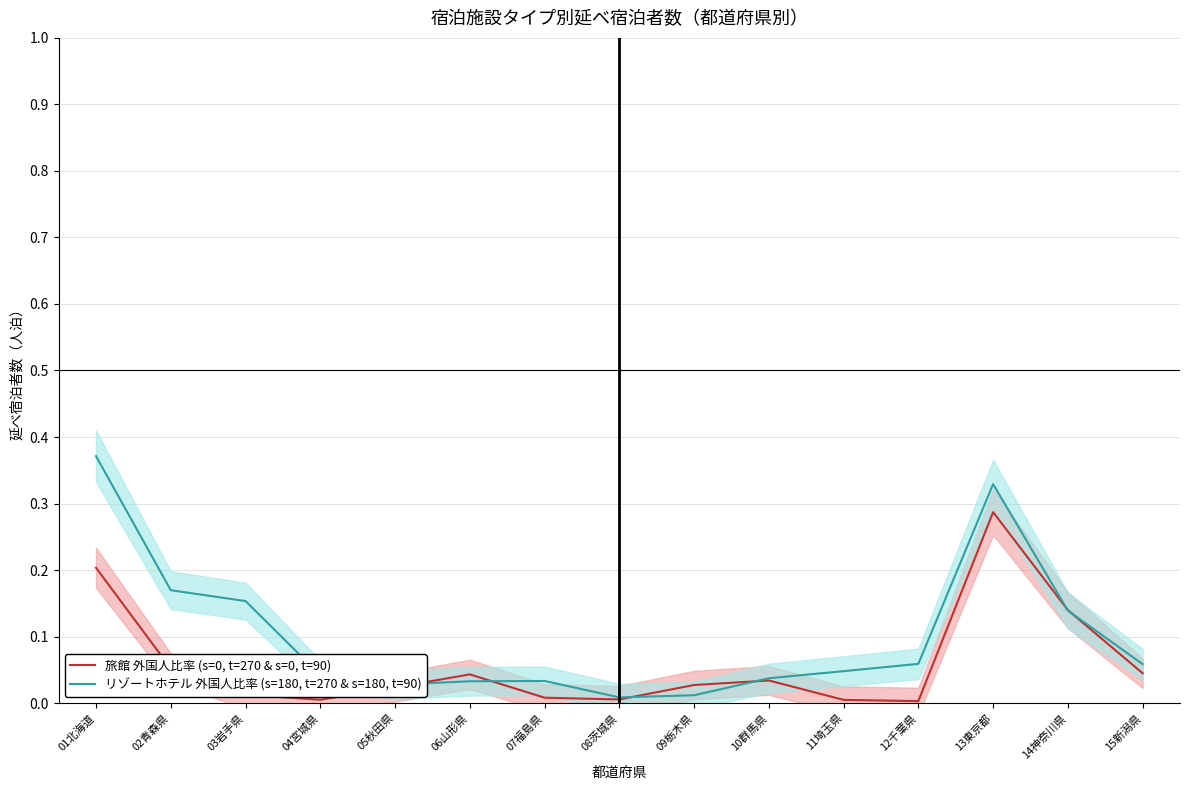

List the labels in order of リゾートホテル 外国人比率 (s=180, t=270 & s=180, t=90) value, smallest first.

08茨城県, 09栃木県, 05秋田県, 06山形県, 07福島県, 10群馬県, 04宮城県, 11埼玉県, 15新潟県, 12千葉県, 14神奈川県, 03岩手県, 02青森県, 13東京都, 01北海道